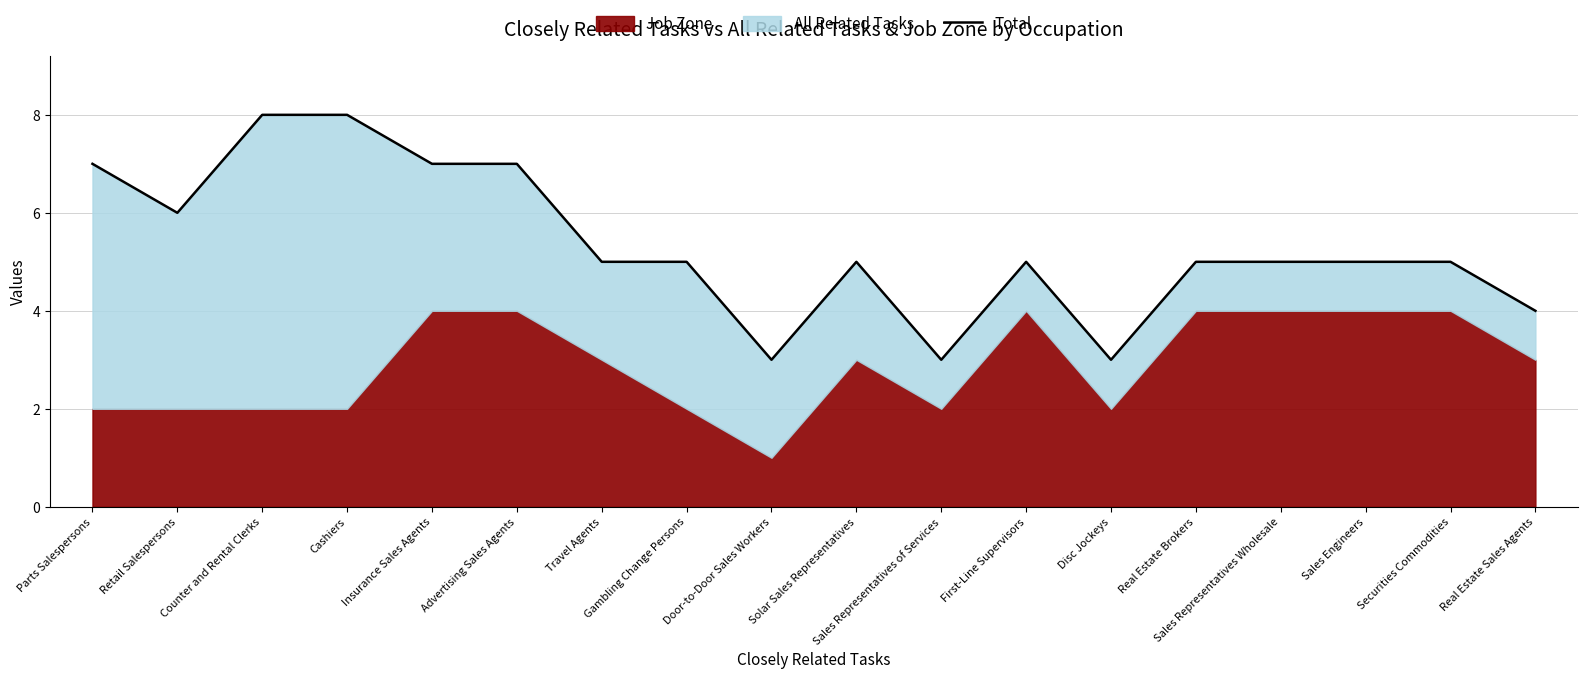

Is it true that the value at Sales Engineers is 5?

True